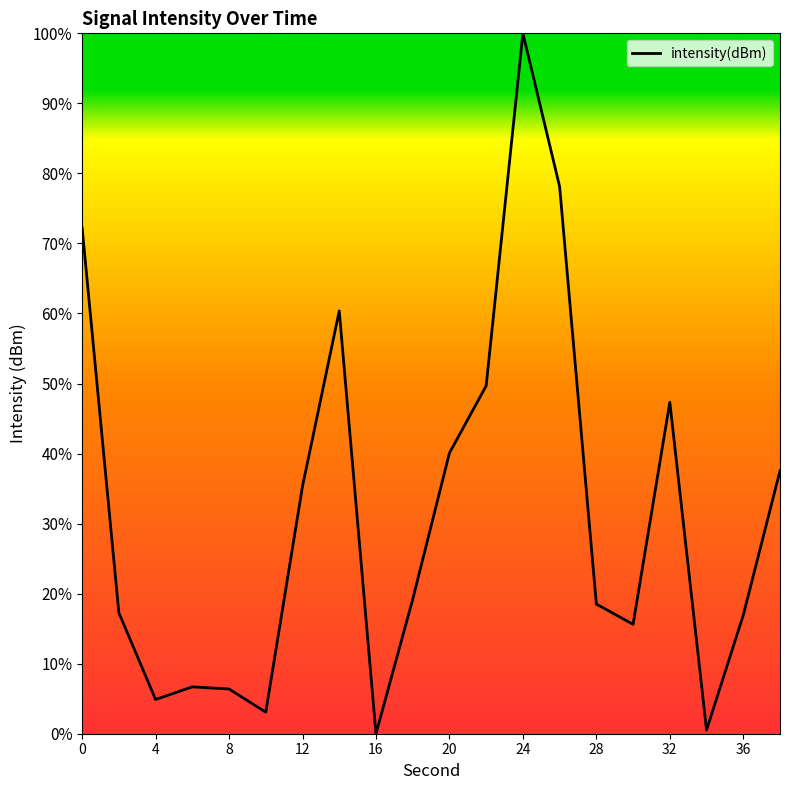

What is the maximum value shown in the chart?

100.0